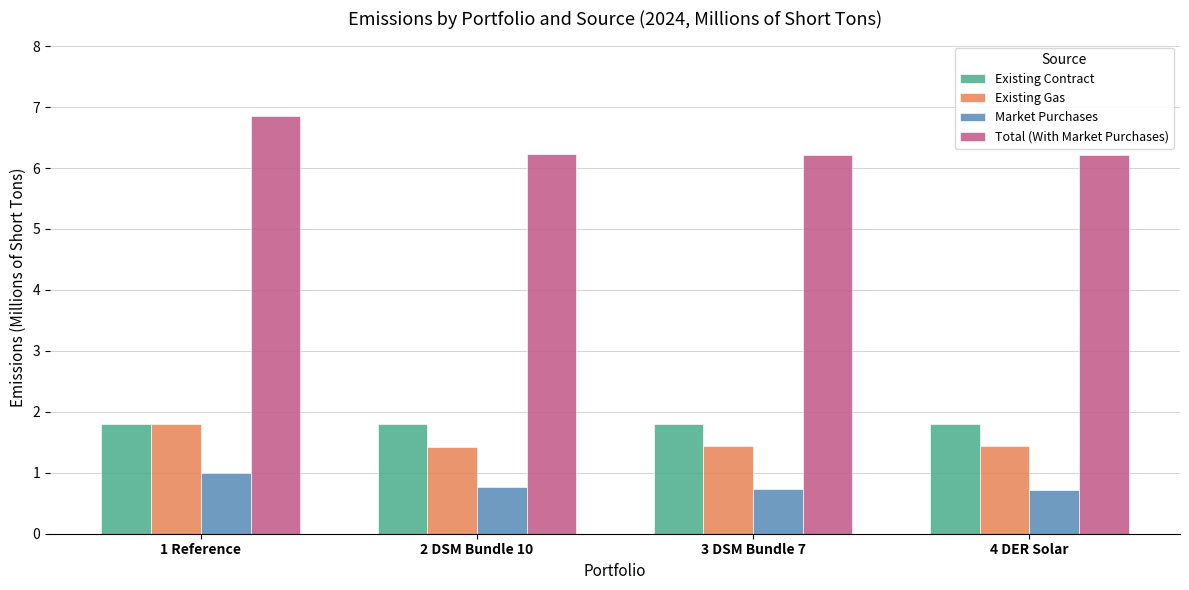

What is the maximum value for Existing Gas?

1.8